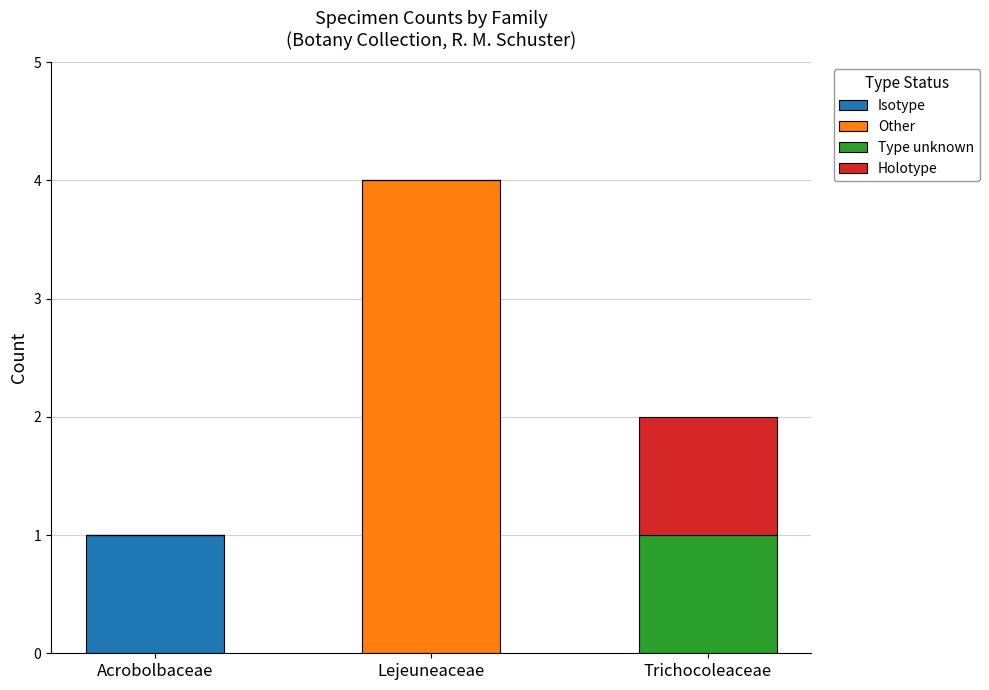

Are the bars horizontal?

No